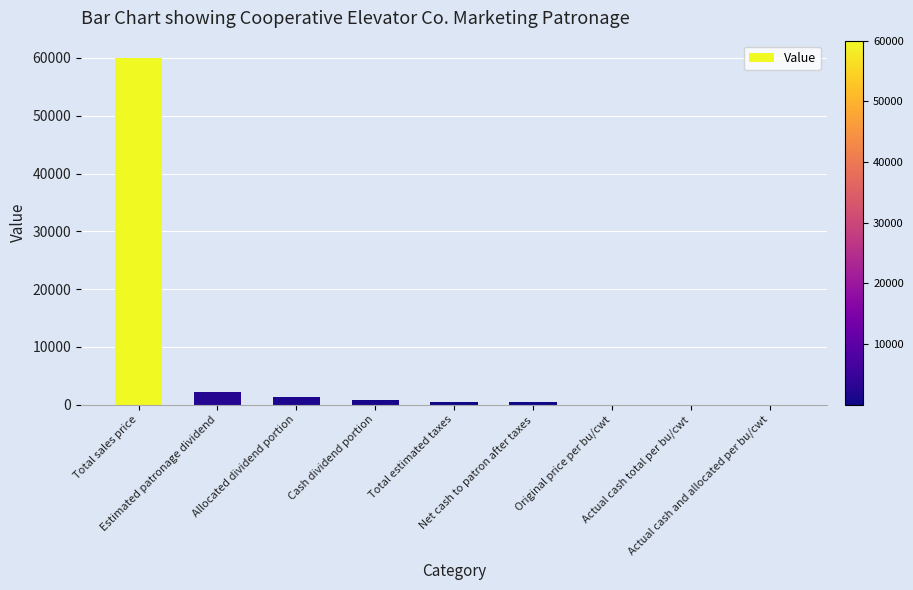

What is the sum of all values?

65195.0